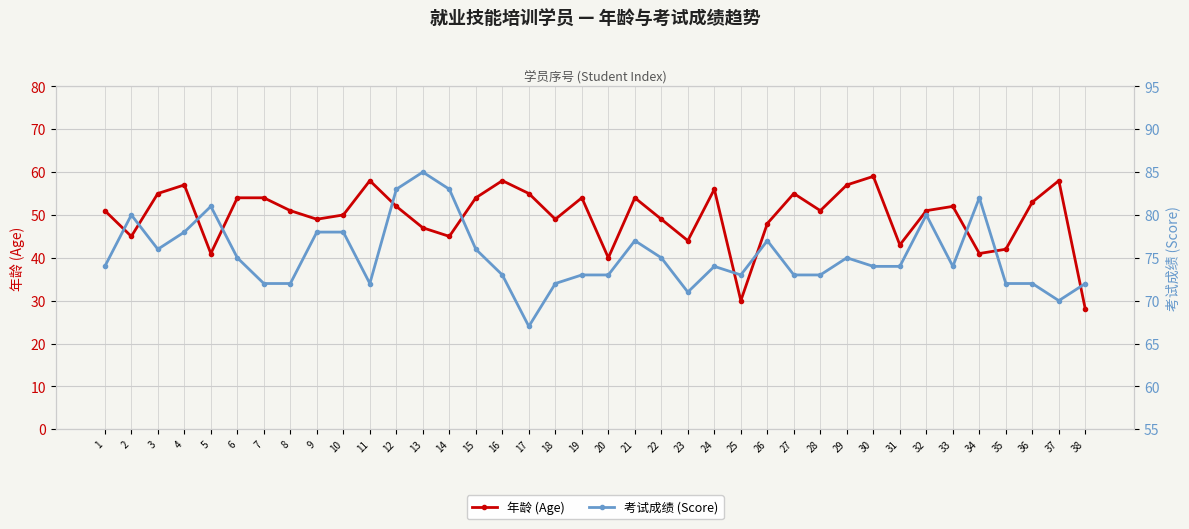

Which label corresponds to the smallest value in the chart?

38